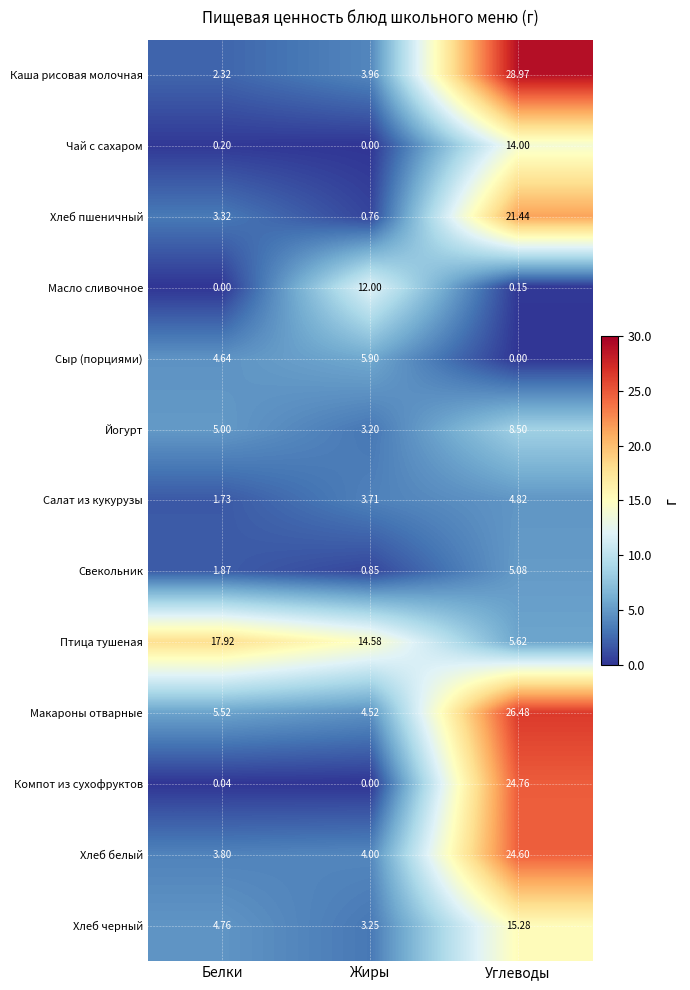

How many distinct data groups are displayed?

13